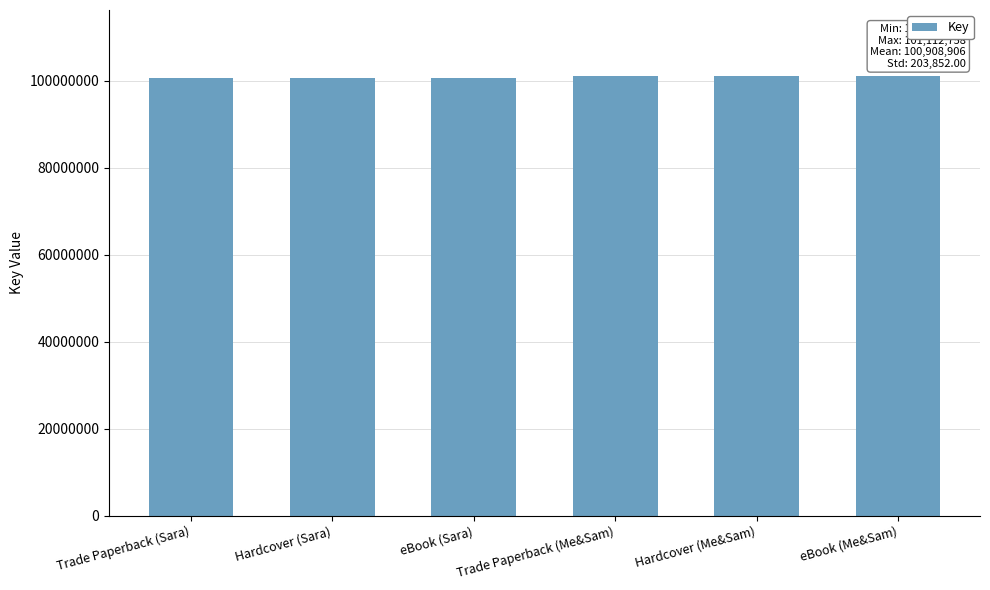

What is the value of the 3rd bar from the left?

100705054